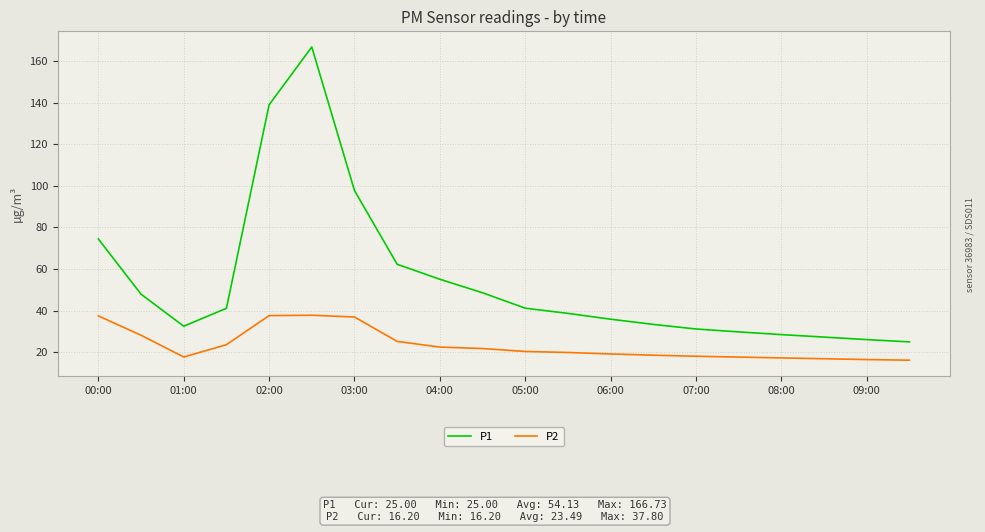

List the series in order of their overall mean, highest first.

P1, P2